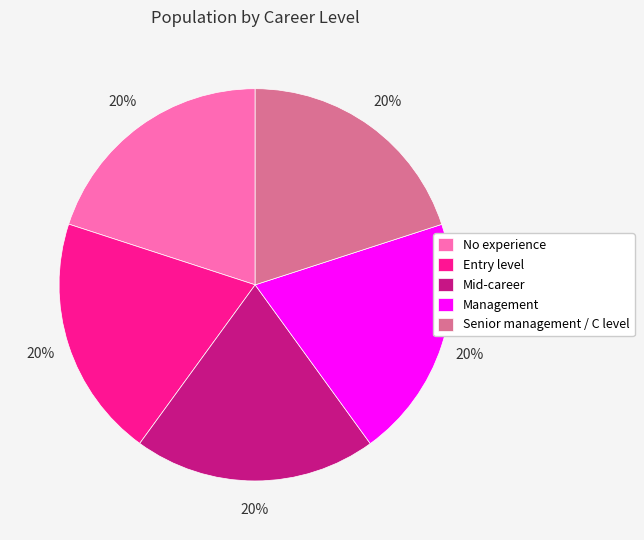

Is there any slice that represents more than half of the pie?

No